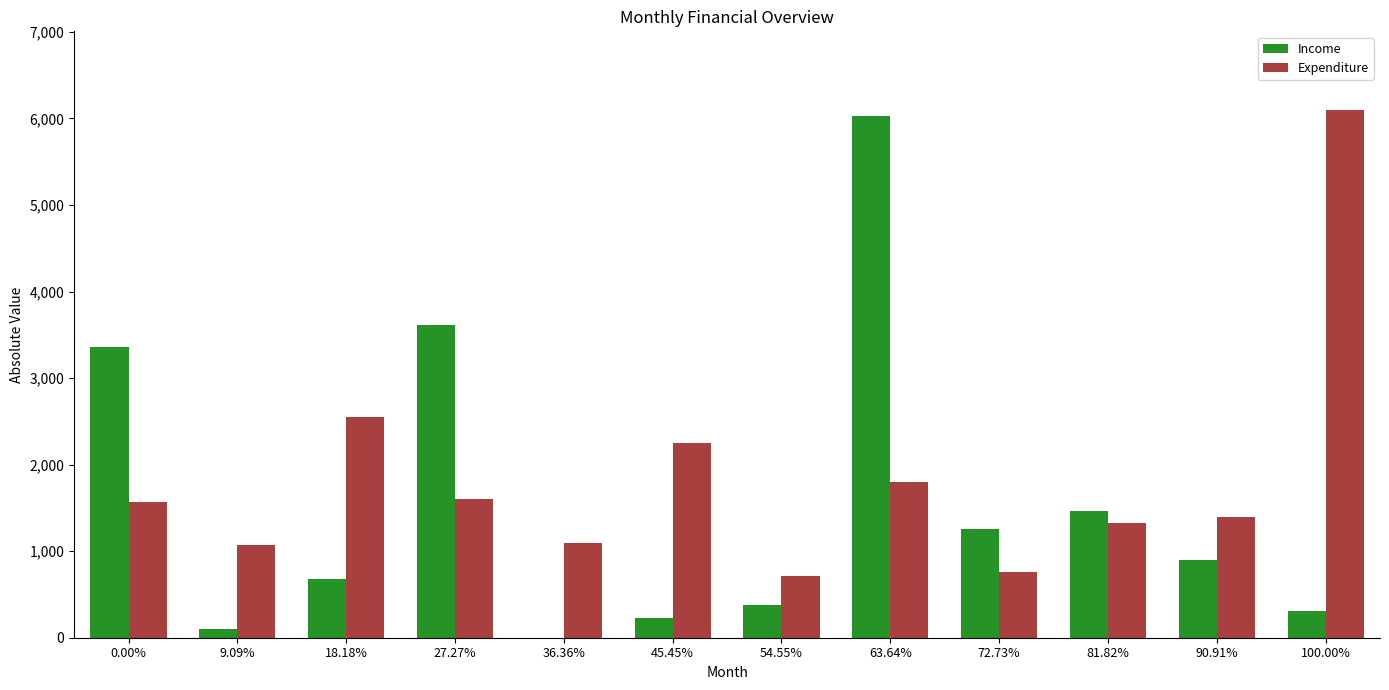

Which series has the largest total across all categories?

Expenditure